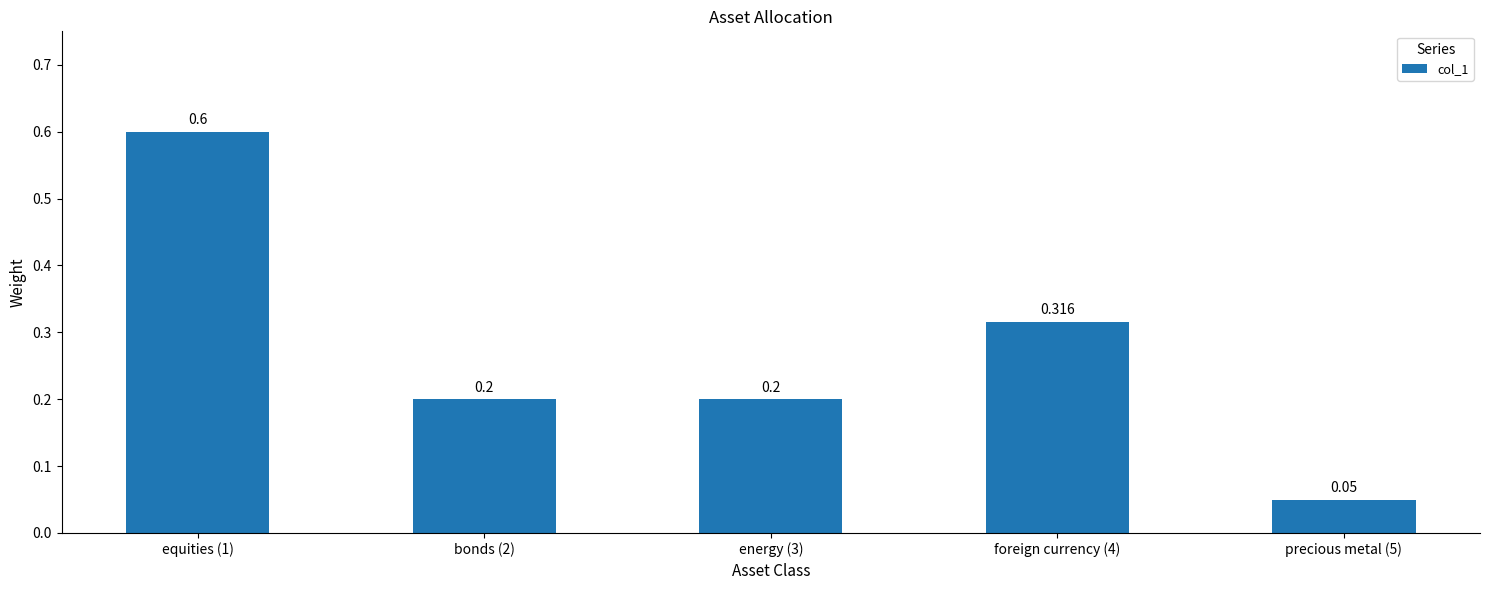

What is the maximum value shown in the chart?

0.6